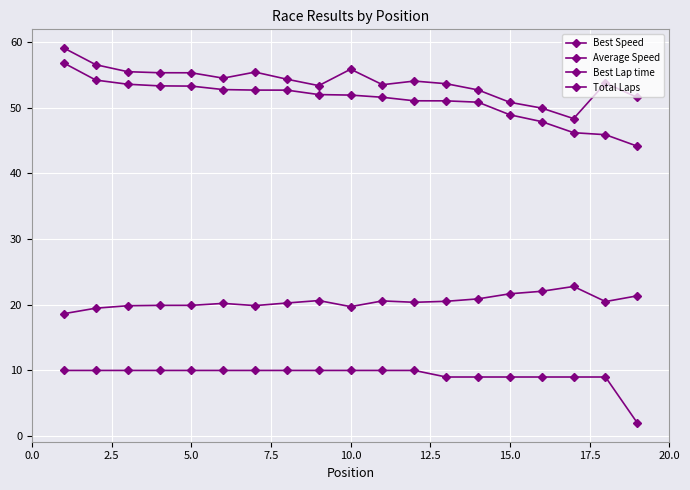

How many series are shown in this chart?

4